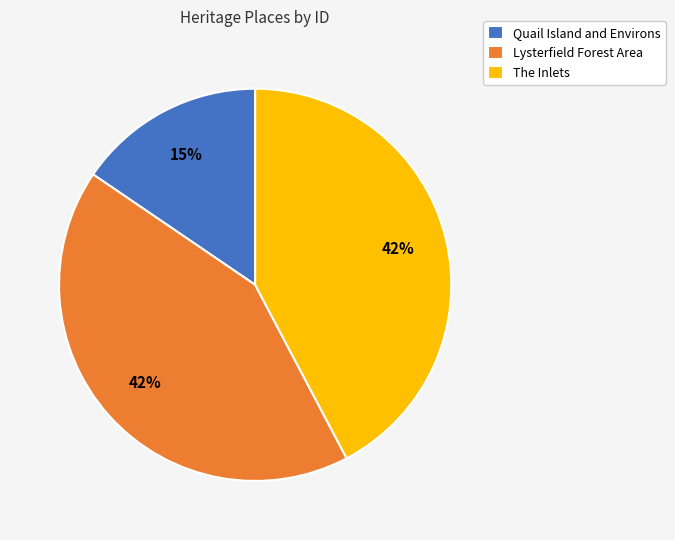

To the nearest percent, what portion does Quail Island and Environs represent?

15%